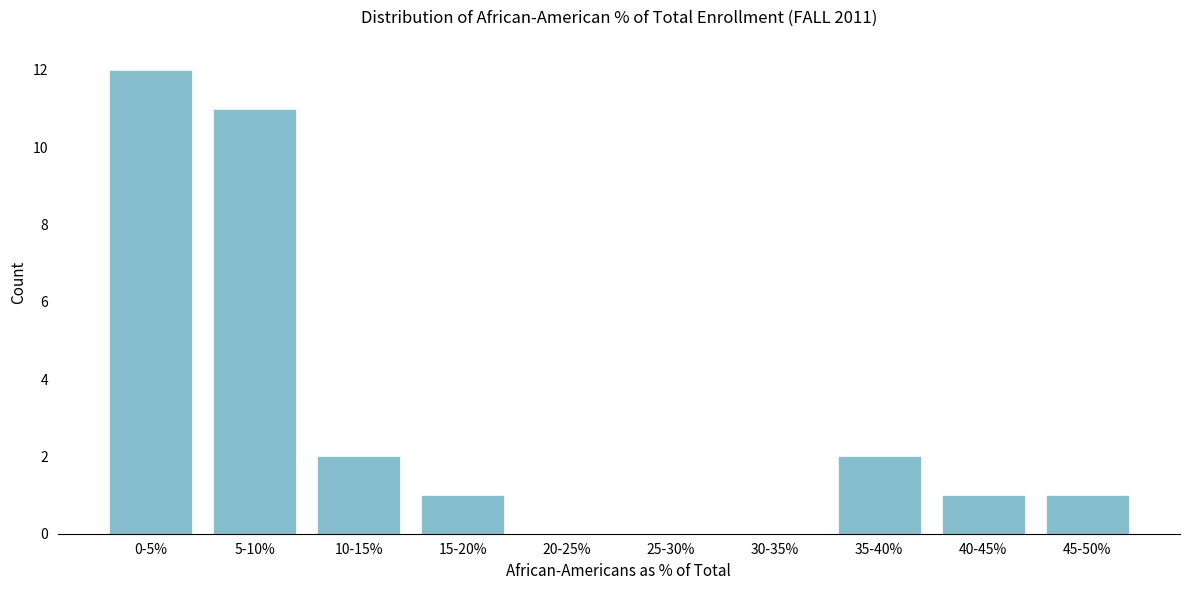

Reading right to left, what are all the values shown in this chart?

45-50%=1	40-45%=1	35-40%=2	30-35%=0	25-30%=0	20-25%=0	15-20%=1	10-15%=2	5-10%=11	0-5%=12